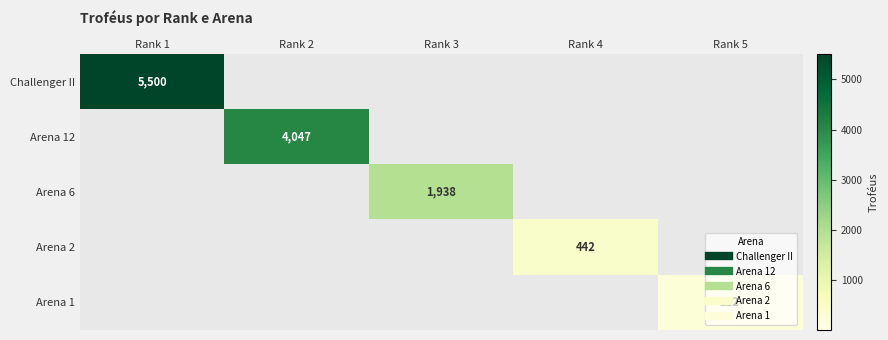

Which category has the highest value across all series?

Rank 1